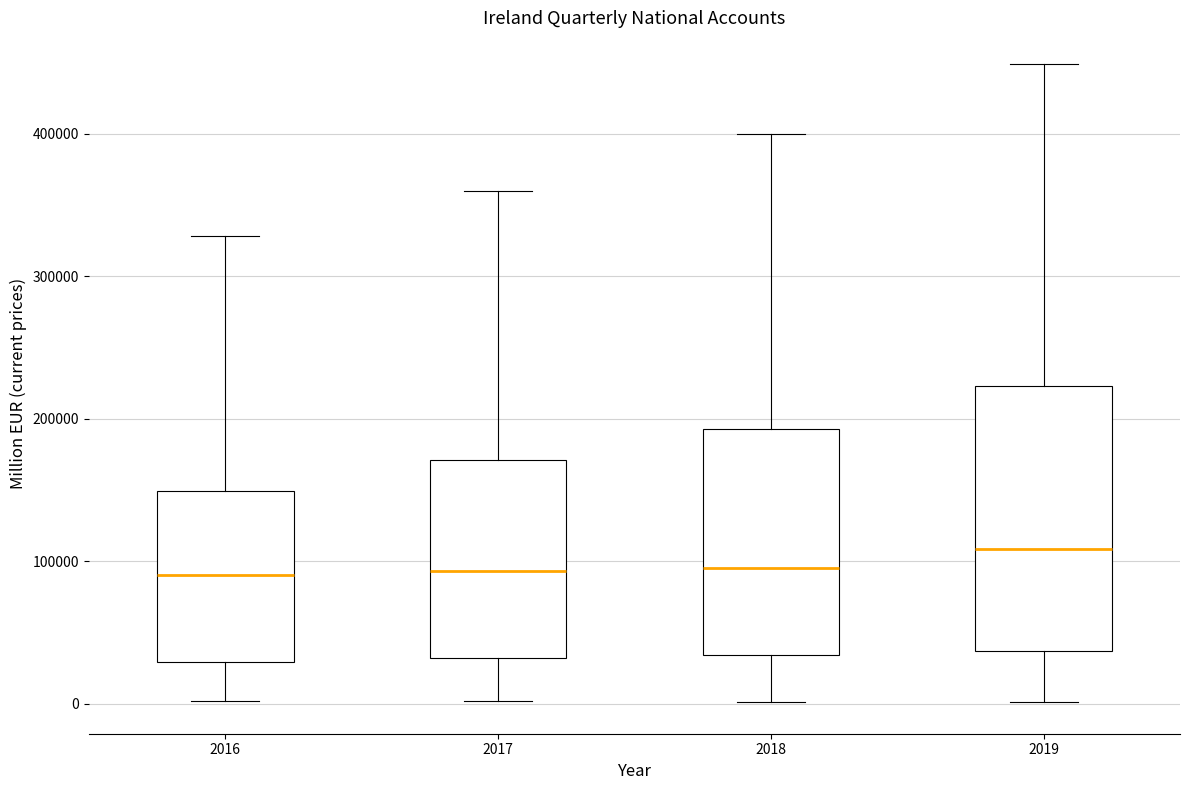

Reading left to right, transcribe this box plot: for each box, give where its median line is, the range the box spans, and where its two whiskers end, as read against the y-axis. The values are not printed on the chart, so give them approximately, as read against the axis.

2016: median 90000, box 30000 to 150000, whiskers 0 to 330000
2017: median 90000, box 30000 to 170000, whiskers 0 to 360000
2018: median 100000, box 30000 to 190000, whiskers 0 to 400000
2019: median 110000, box 40000 to 220000, whiskers 0 to 450000